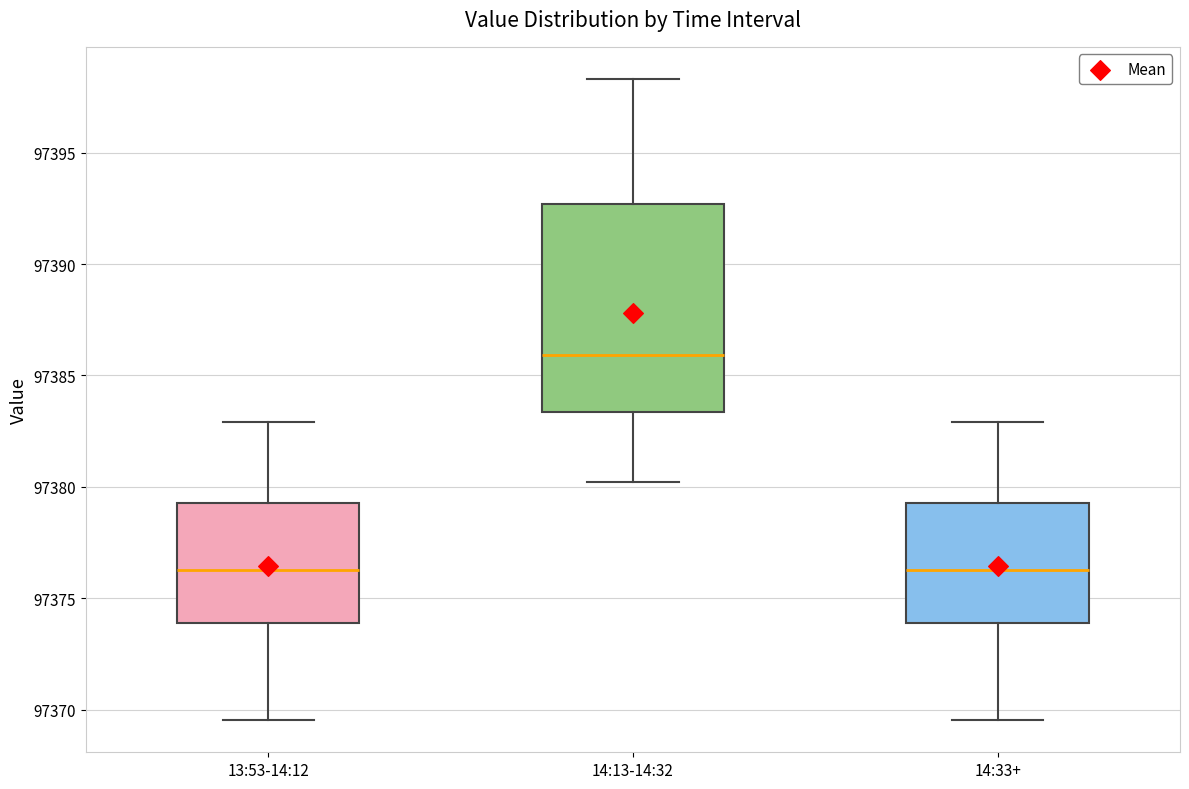

Where is the lower edge of the box for 14:13-14:32 on the y-axis? The values are not printed on the chart, so give them approximately, as read against the axis.

97383.5